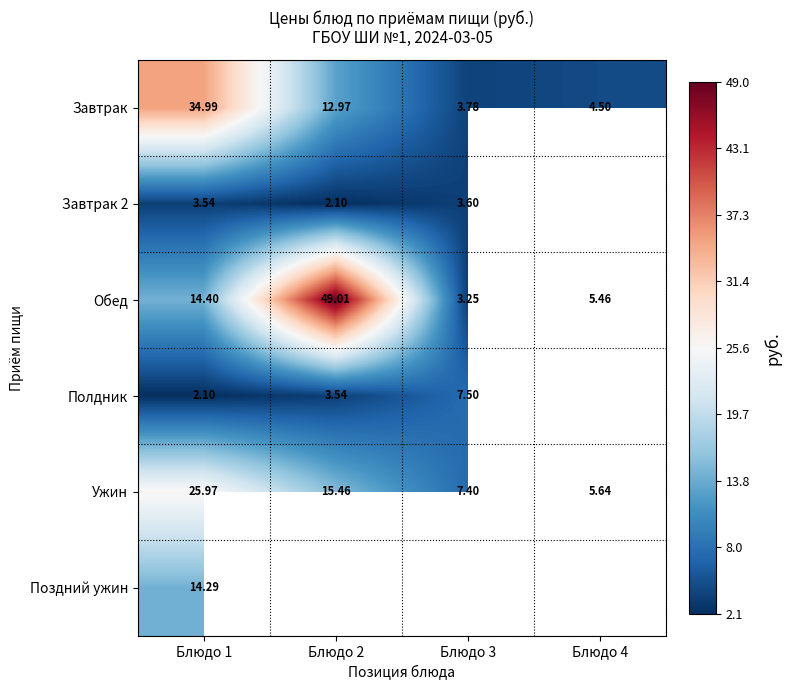

Which category has the highest value across all series?

Блюдо 2